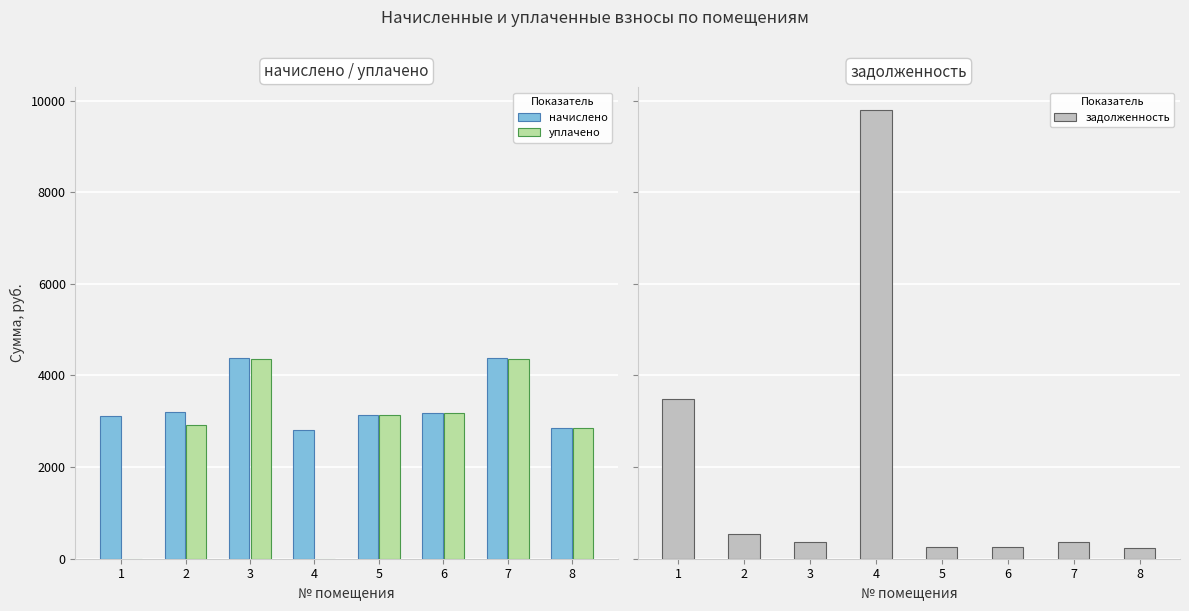

At 6, list the series in order from smallest to largest.

задолженность, уплачено, начислено